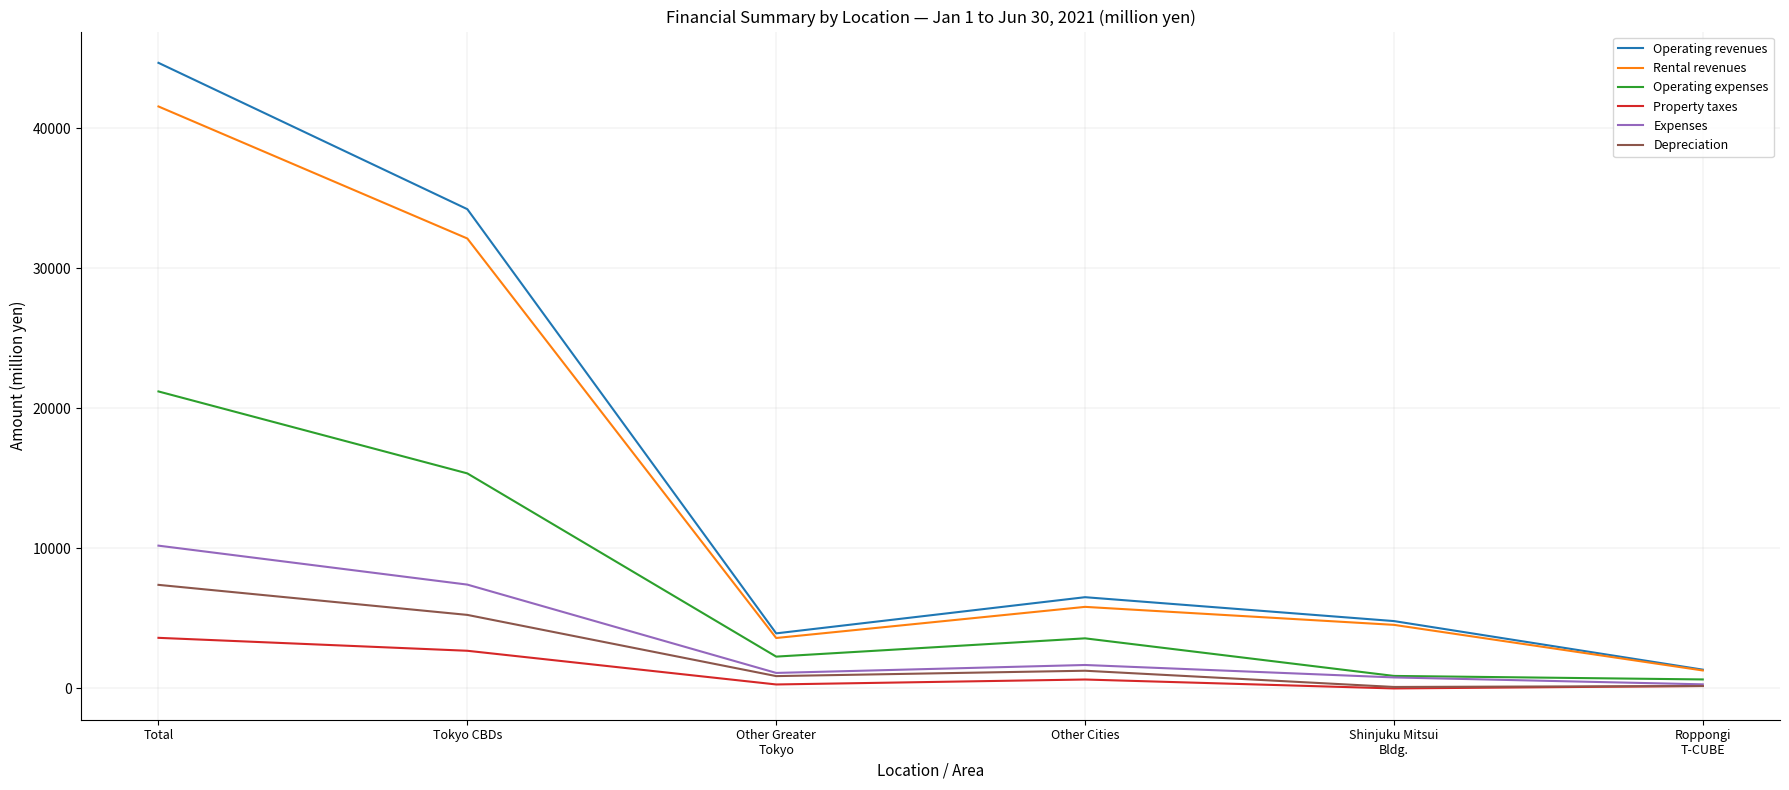

At which label does Rental revenues reach its peak?

Total